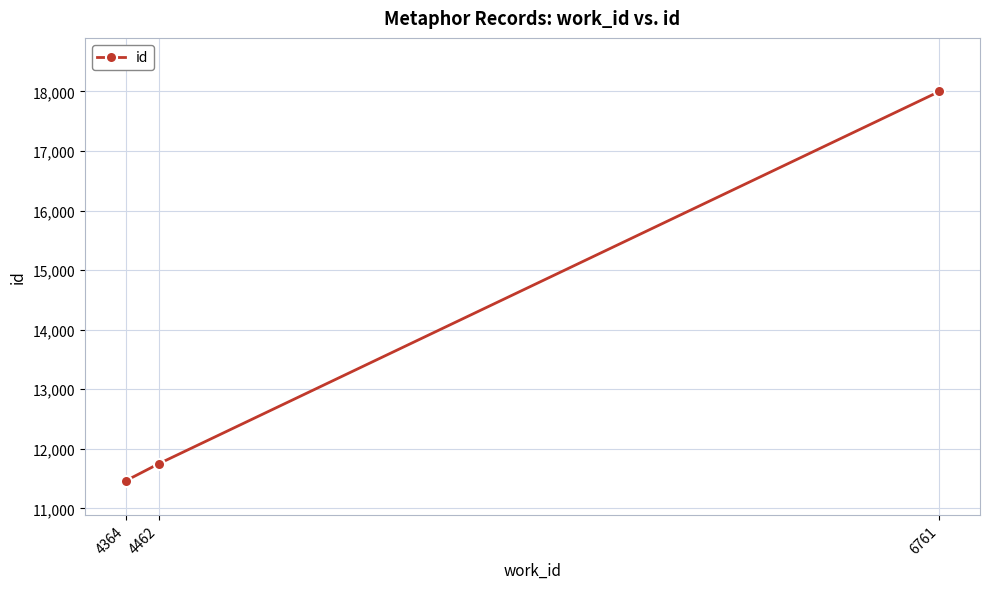

At which label is the value closest to 14730?

4462